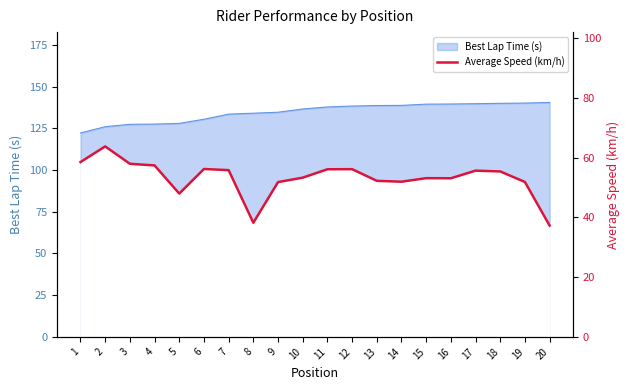

What is the minimum value shown in the chart?

37.3